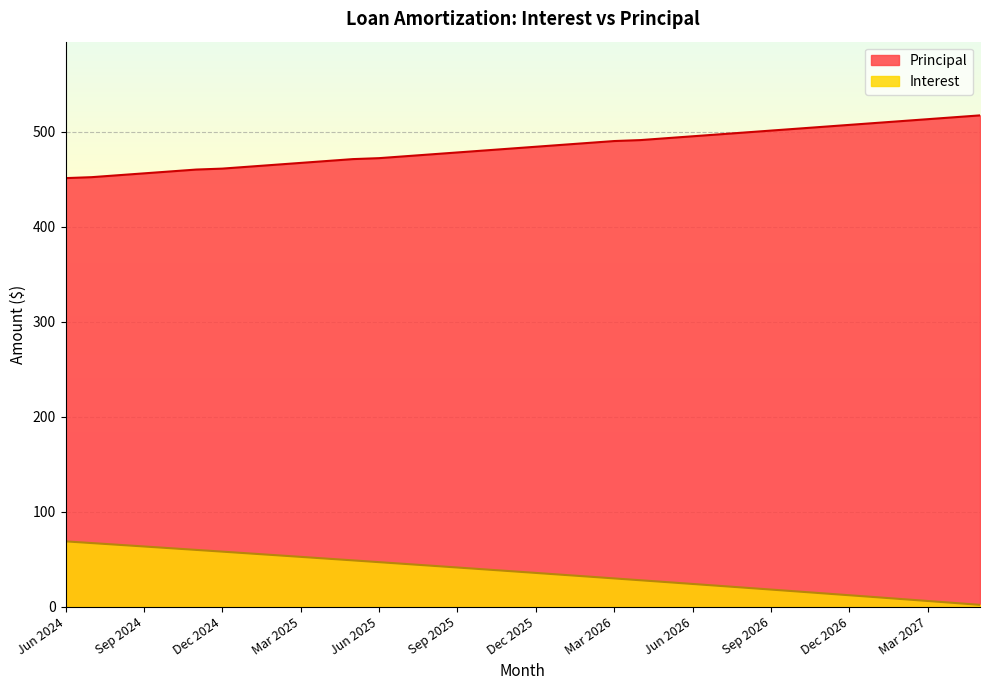

What is the label of the 20th point from the right?

Oct 2025